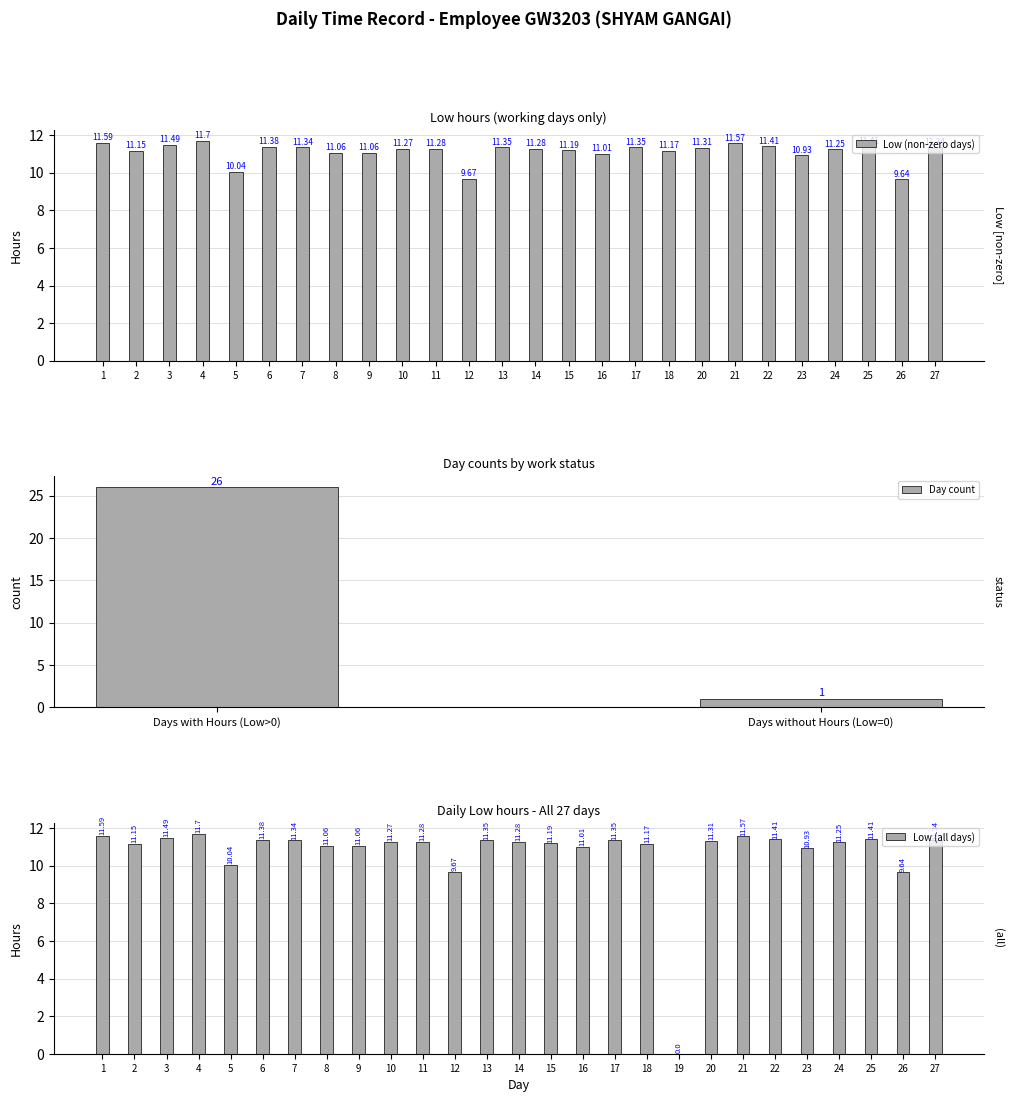

Where is the data nearest to the value 5?

26